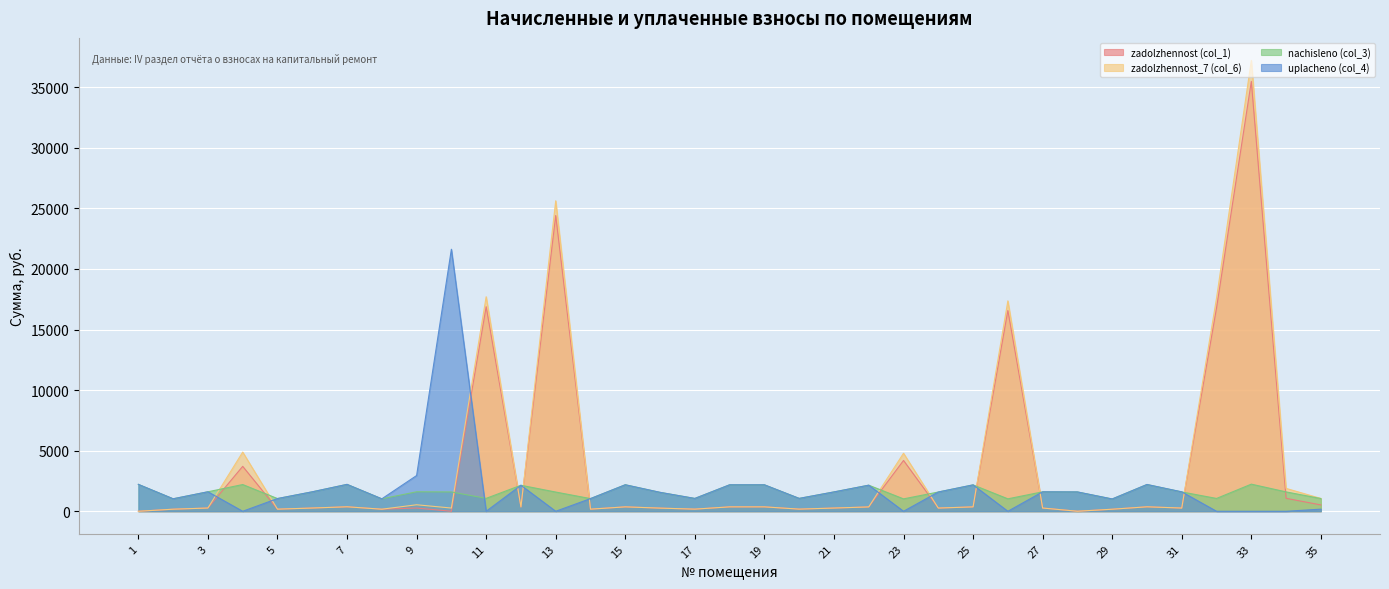

Which has a higher value, 14 or 22?

22